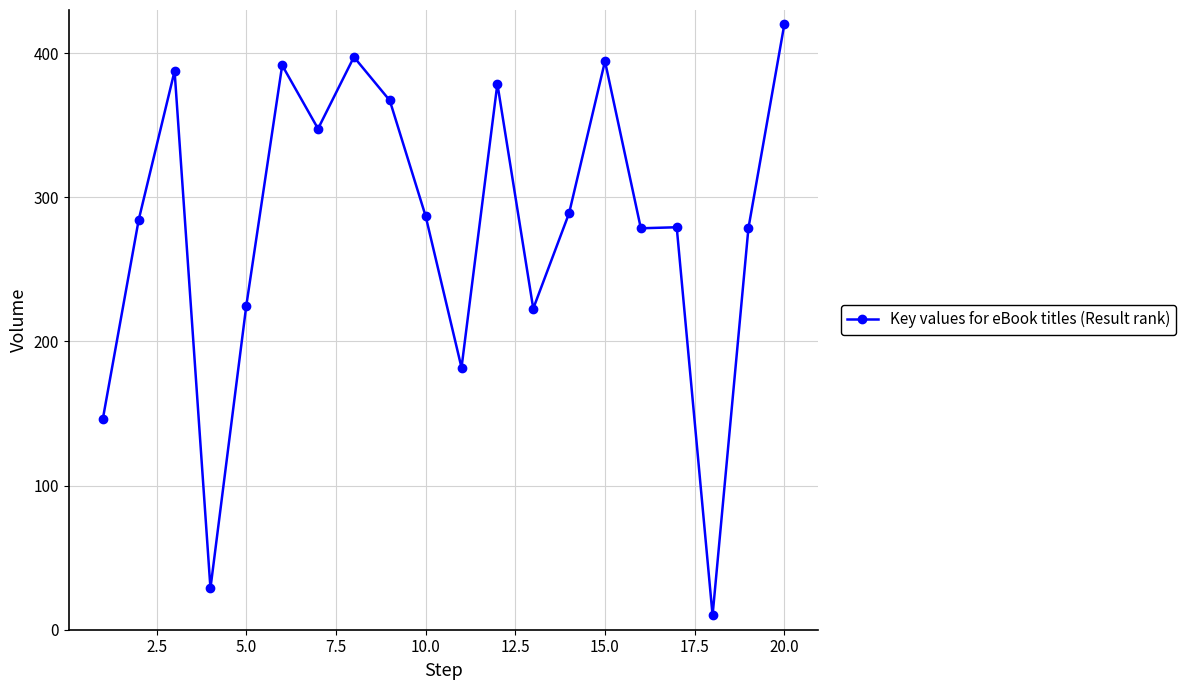

What is the sum of all values?

5596.4